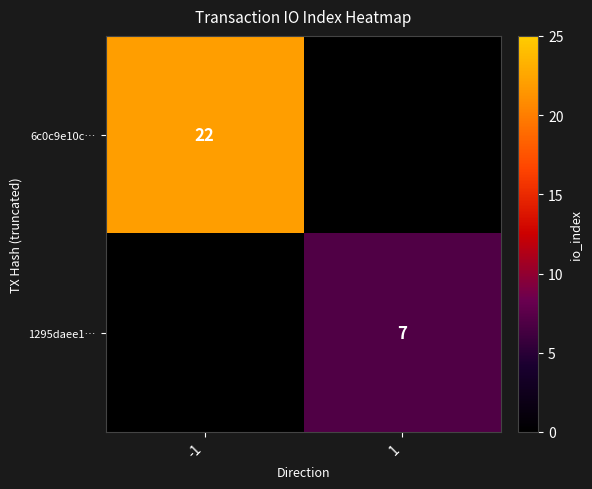

Is it true that 1295daee1… equals 12 at 1?

False